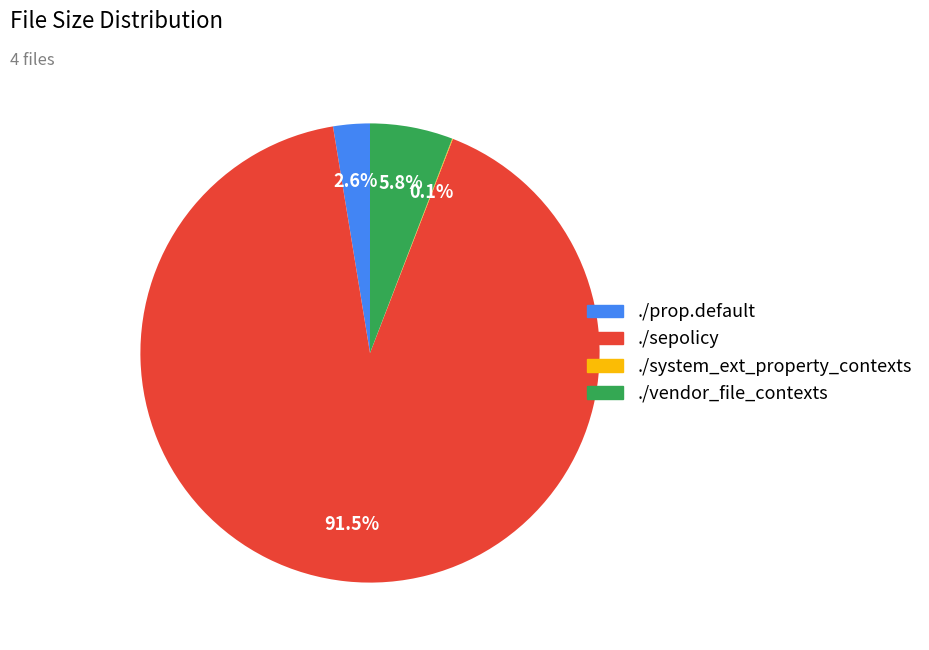

To the nearest percent, what portion does ./vendor_file_contexts represent?

6%